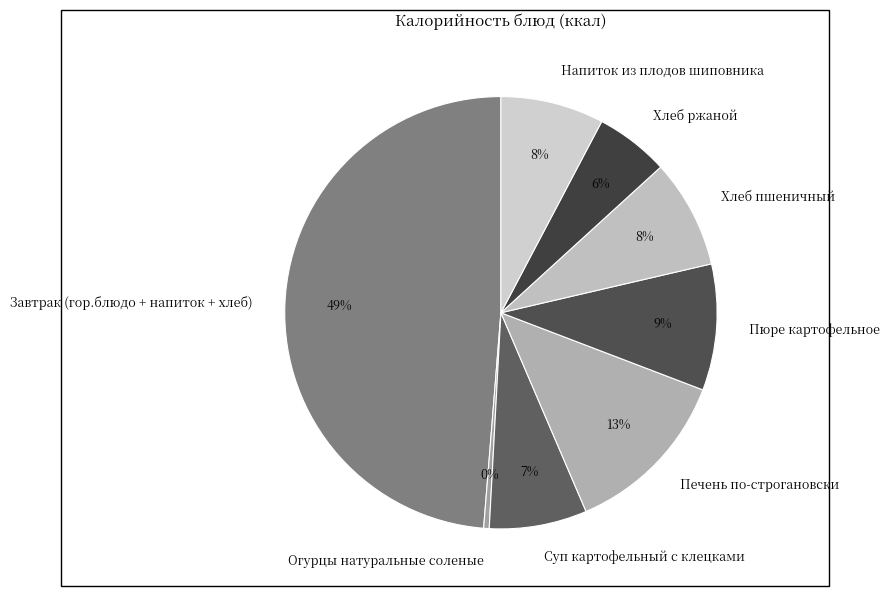

Which slice is the smallest?

Огурцы натуральные соленые